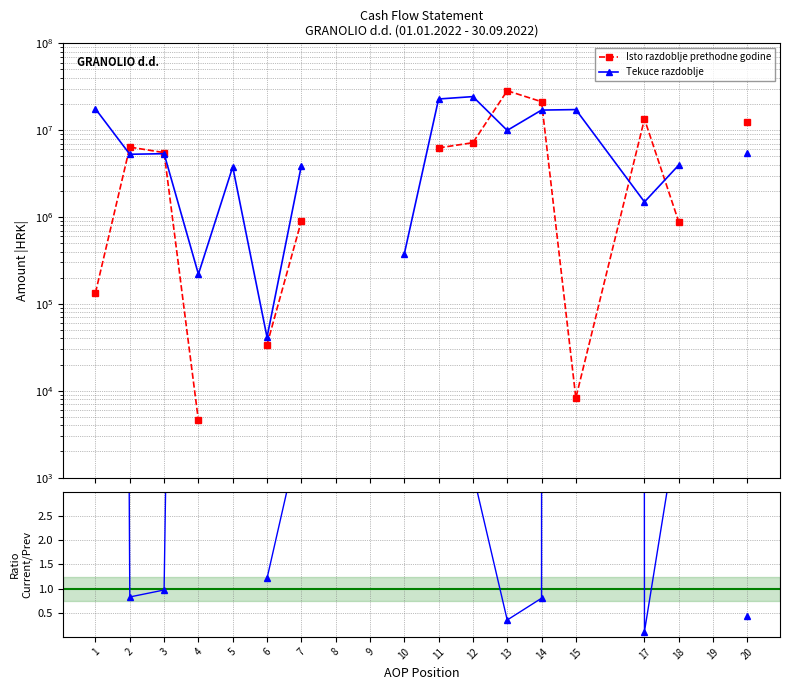

Does the chart display data point markers on the line(s)?

Yes